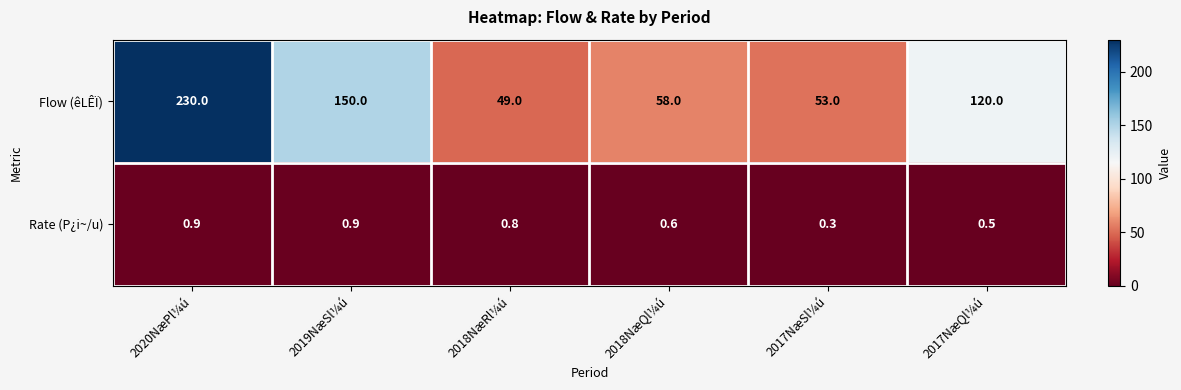

Reading left to right, transcribe all the data shown in this chart.

Flow (êLÊÏ): 2020NæPl¼ú=230.0	2019NæSl¼ú=150.0	2018NæRl¼ú=49.0	2018NæQl¼ú=58.0	2017NæSl¼ú=53.0	2017NæQl¼ú=120.0
Rate (P¿i~/u): 2020NæPl¼ú=0.9	2019NæSl¼ú=0.9	2018NæRl¼ú=0.8	2018NæQl¼ú=0.6	2017NæSl¼ú=0.3	2017NæQl¼ú=0.5